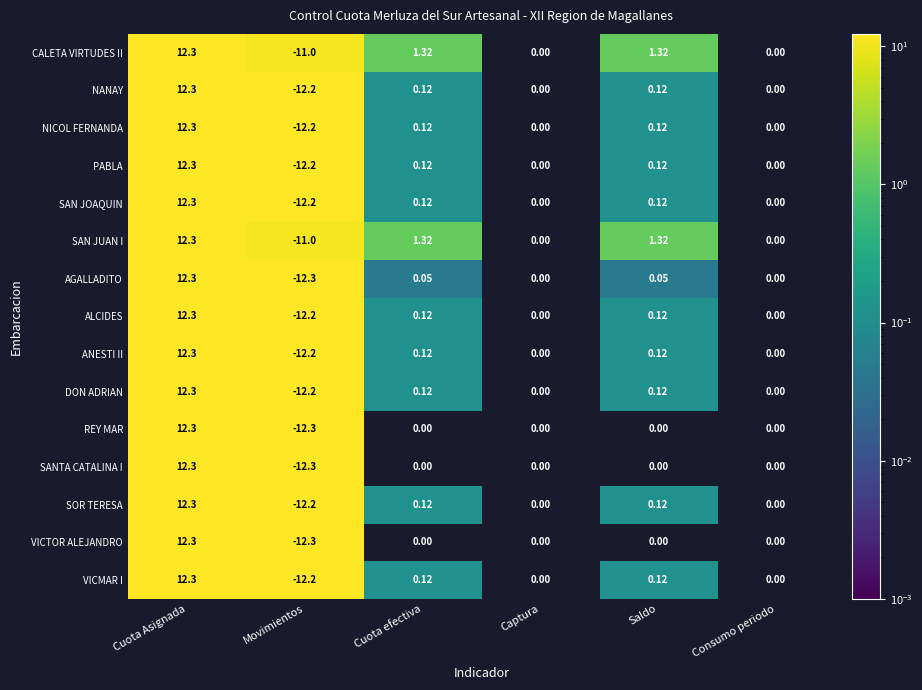

At which label does SAN JOAQUIN first exceed 0?

Cuota Asignada